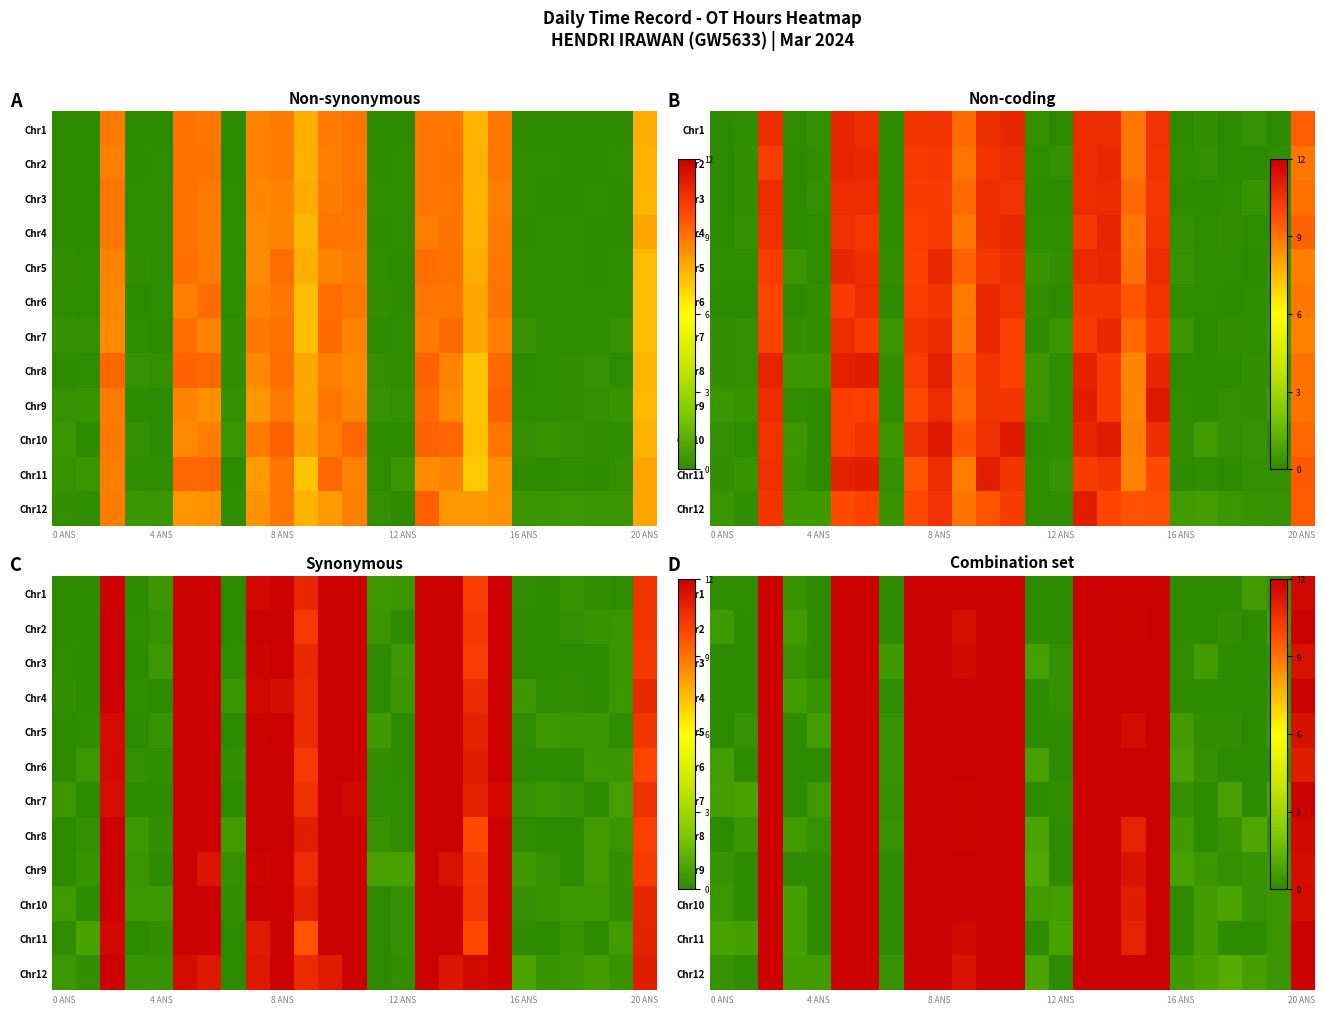

What is the difference between the maximum and minimum values in the Chr11 series?

12.0